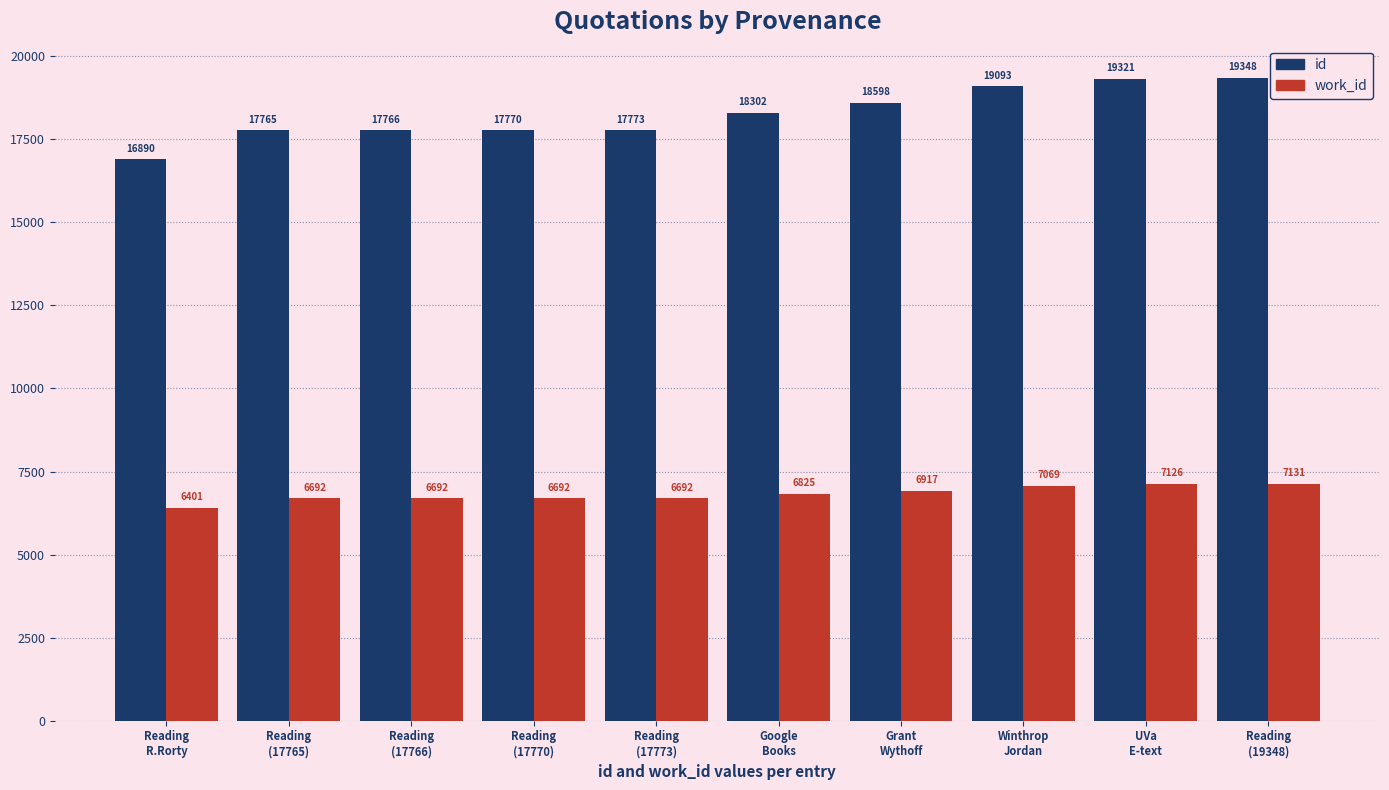

The value of id at Reading
R.Rorty is 16890. True or false?

True